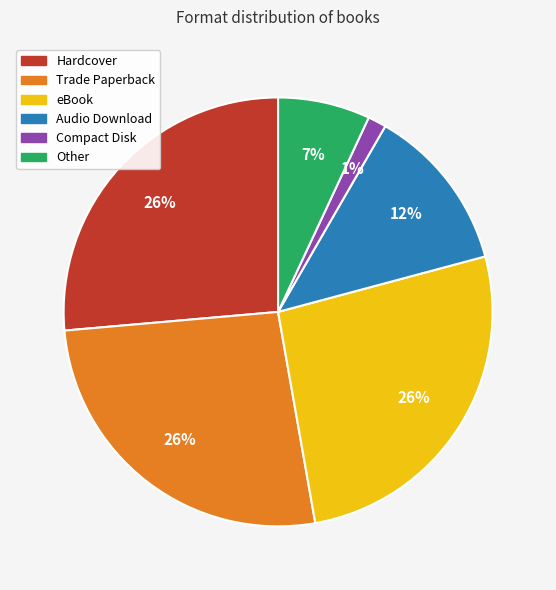

Between Other and Compact Disk, which is larger?

Other